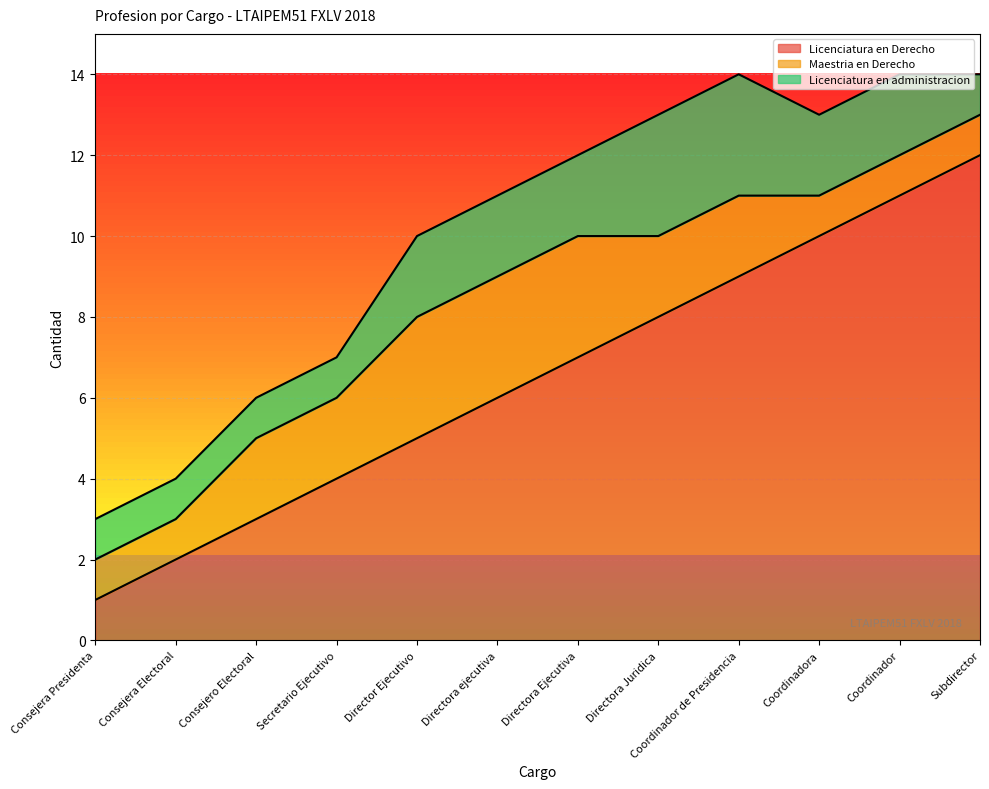

True or false: Maestria en Derecho has a value of 0 at Coordinador.

False